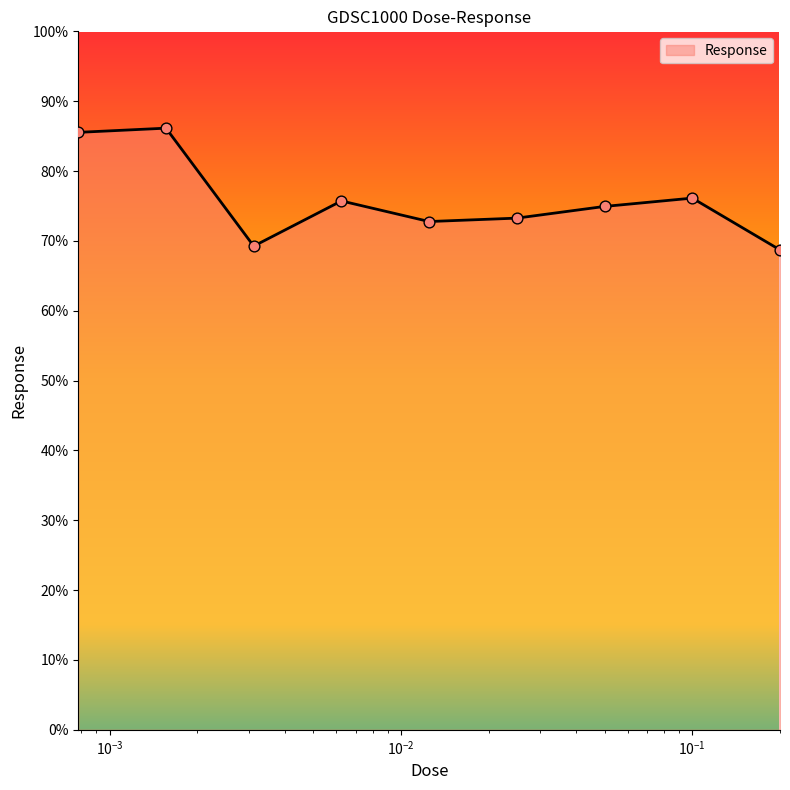

What is the greatest value displayed?

86.1